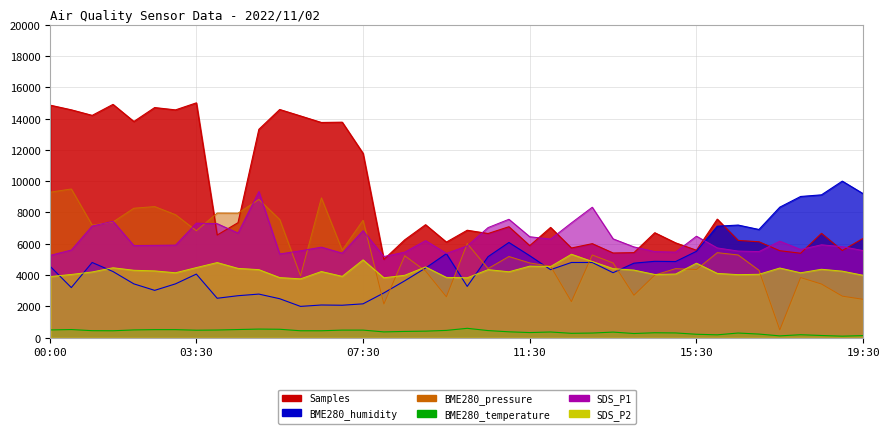

What are all the series names shown in the legend?

SDS_P1, SDS_P2, BME280_temperature, BME280_humidity, BME280_pressure, Samples